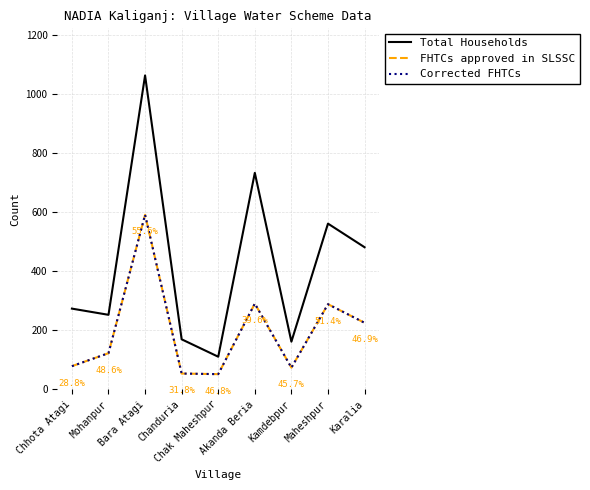

At how many categories does at least one series exceed 262?

5